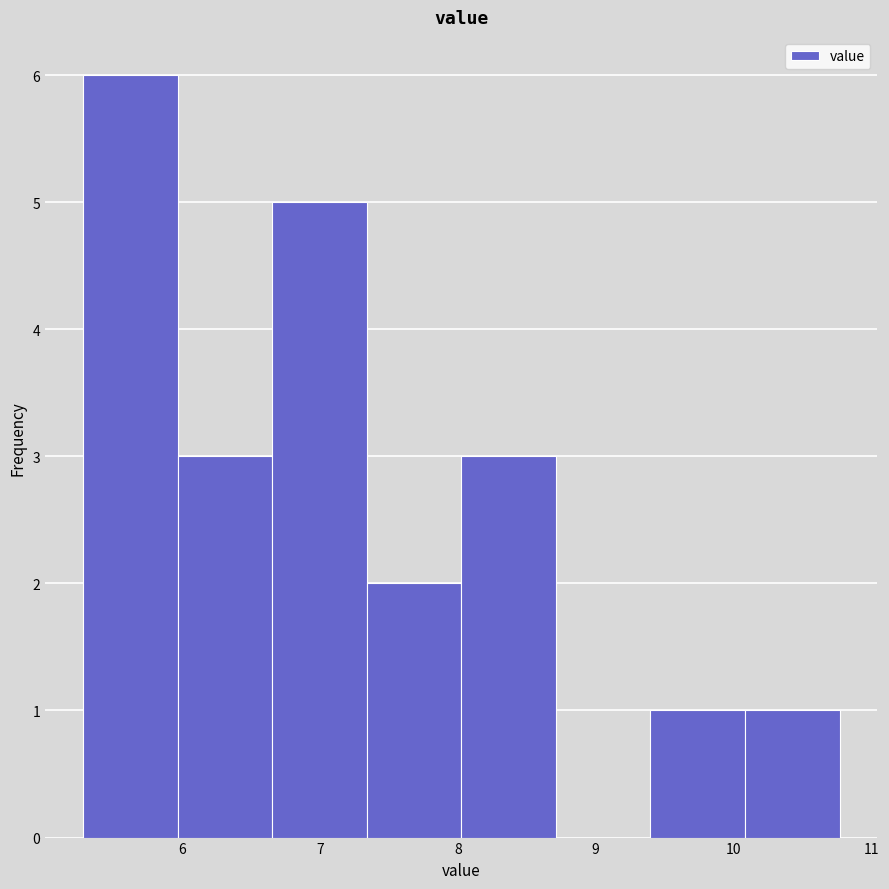

Reading left to right, transcribe this chart: for each bar, give the range it covers on the x-axis and its height. Neither the bar edges nor the heights are printed on the chart, so give them approximately, as read against the axes.

5.3 to 6.0: 6
6.0 to 6.7: 3
6.7 to 7.3: 5
7.3 to 8.0: 2
8.0 to 8.7: 3
8.7 to 9.4: 0
9.4 to 10.1: 1
10.1 to 10.8: 1